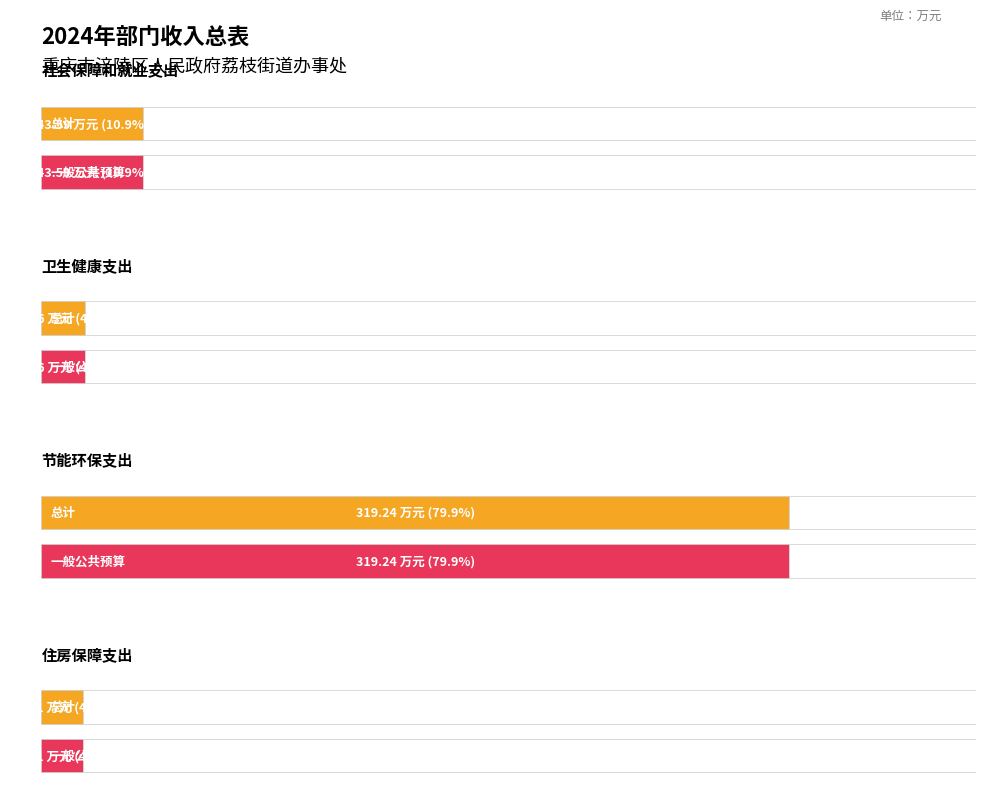

Which label corresponds to the smallest value in the chart?

住房保障支出